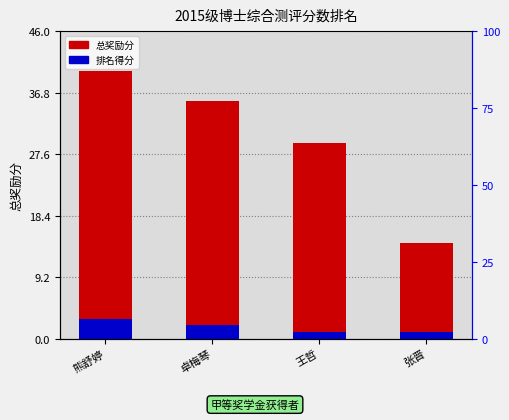

How many bars are there in each group?

2